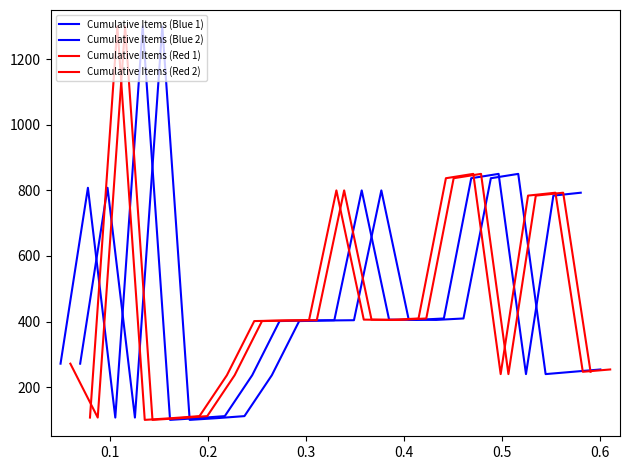

Which series has the widest spread of values?

Cumulative Items (Blue 1)